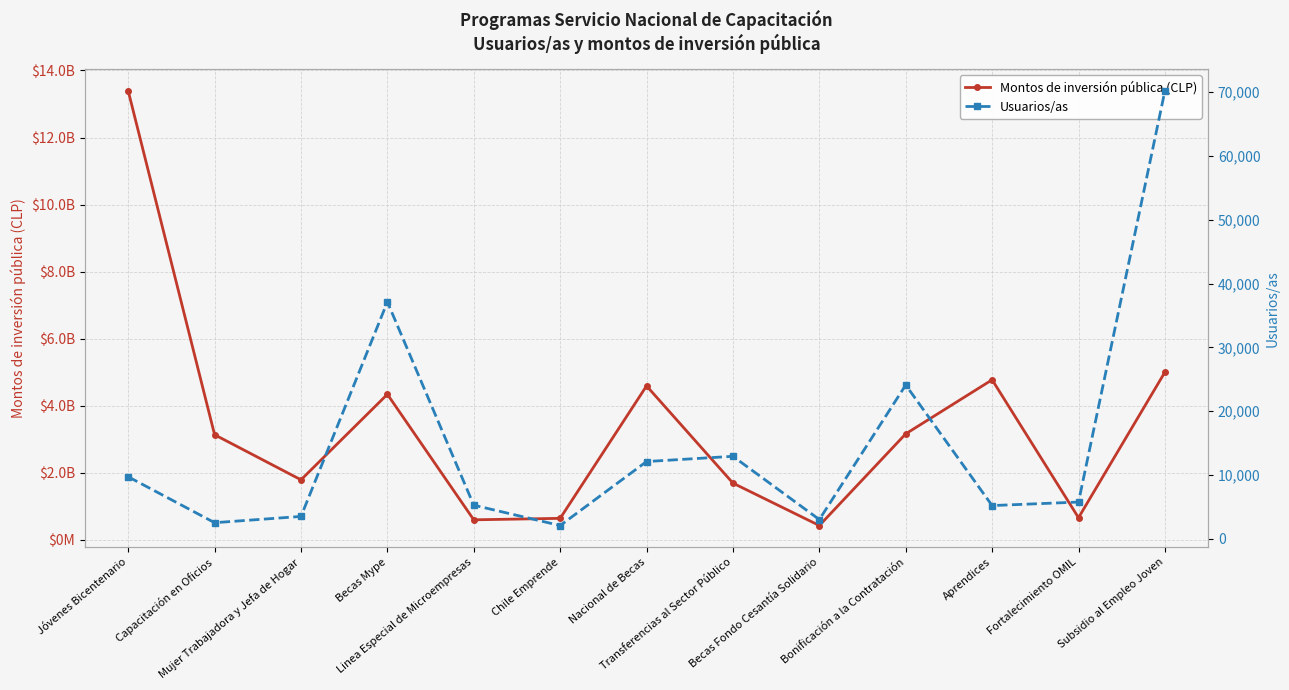

At which label does Montos de inversión pública (CLP) reach its minimum?

Becas Fondo Cesantía Solidario